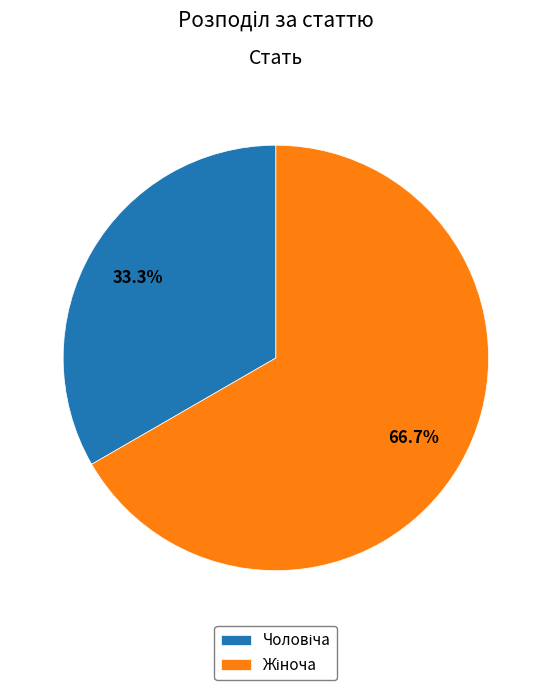

Does any single category account for the majority?

Yes